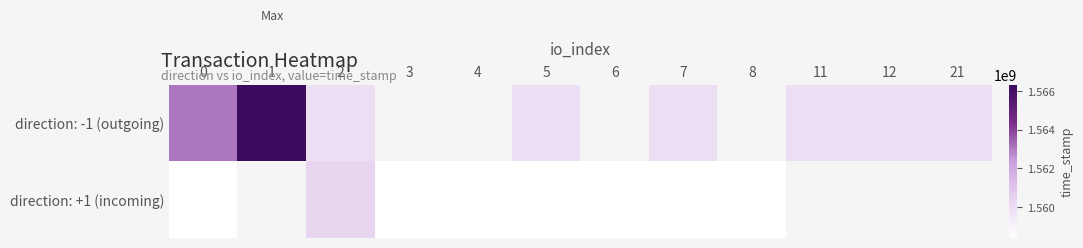

Where does the direction: -1 (outgoing) series first go above 1563073337?

1